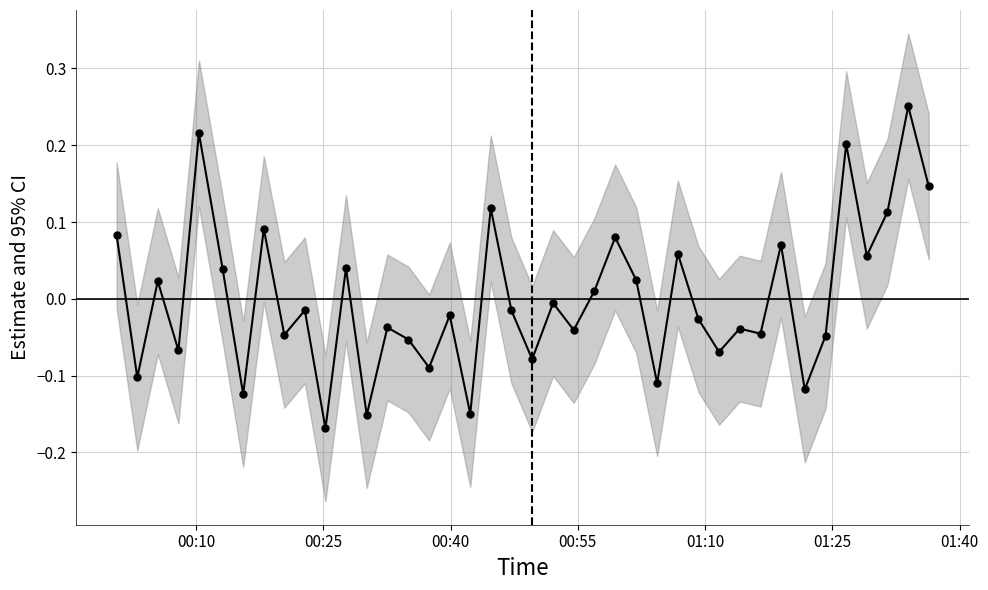

Reading left to right, extract all data points from this chart.

0.1	-0.1	0.0	-0.1	0.2	0.0	-0.1	0.1	-0.0	-0.0	-0.2	0.0	-0.2	-0.0	-0.1	-0.1	-0.0	-0.1	0.1	-0.0	-0.1	-0.0	-0.0	0.0	0.1	0.0	-0.1	0.1	-0.0	-0.1	-0.0	-0.0	0.1	-0.1	-0.0	0.2	0.1	0.1	0.3	0.1